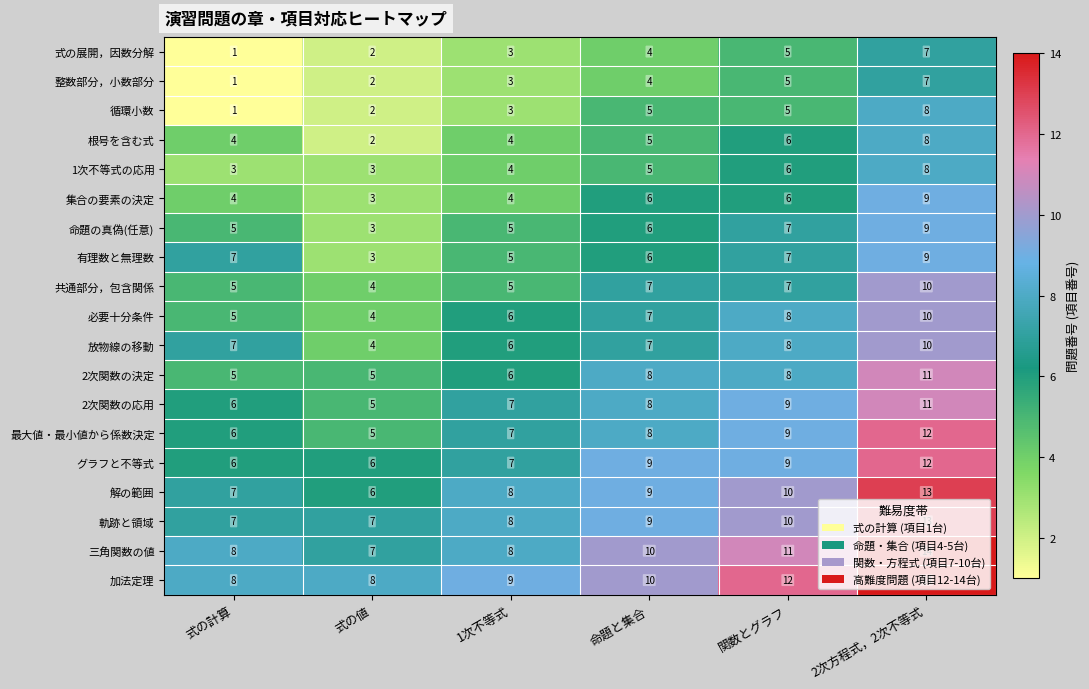

The value of 加法定理 at 式の計算 is 8. True or false?

True